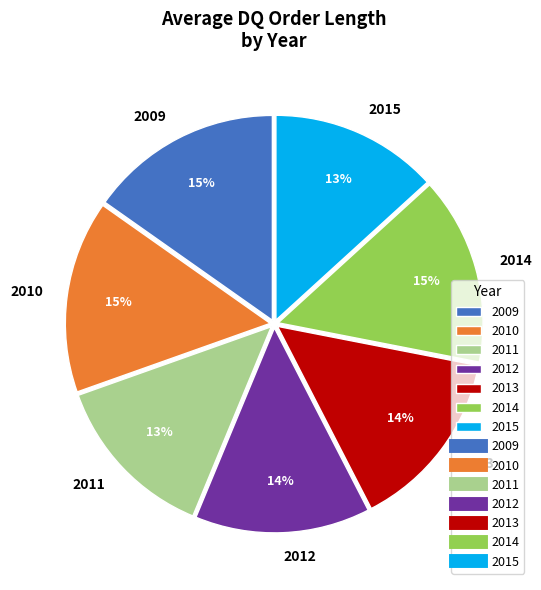

Count the number of slices in the pie.

7